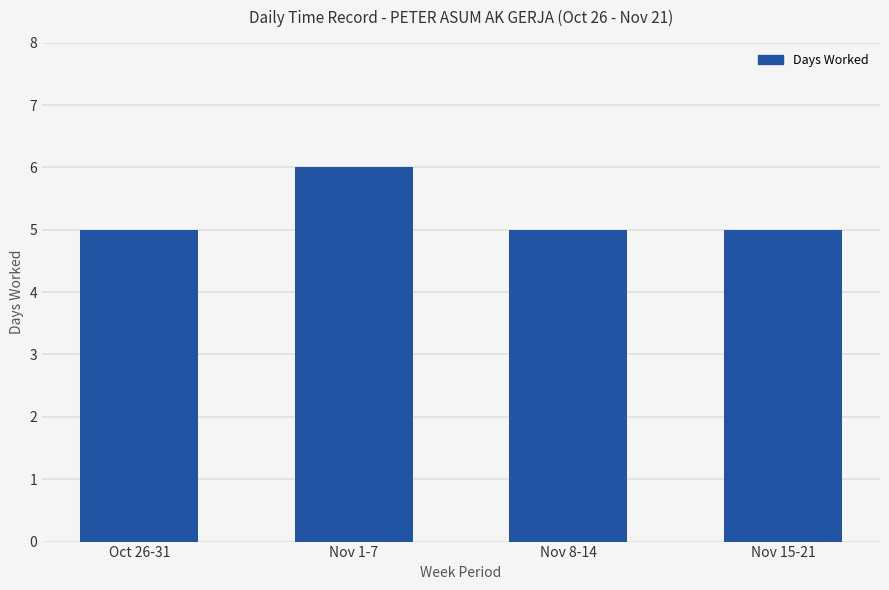

Count the values in the range 5 to 6.

4